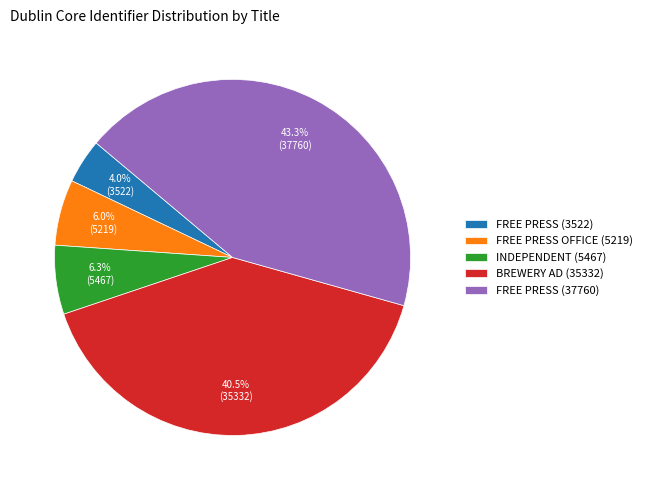

Which category has the smallest portion of the pie?

FREE PRESS (3522)